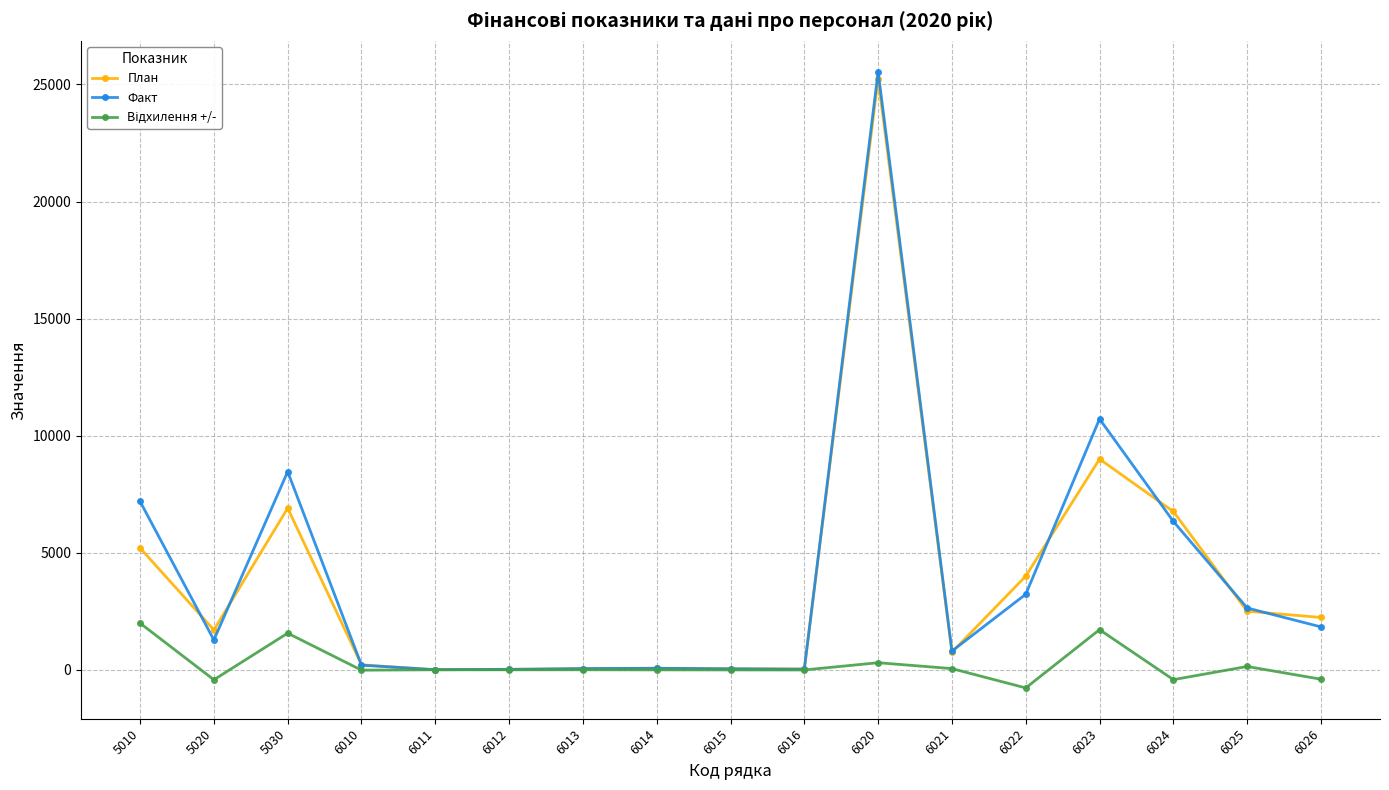

At how many categories does at least one series exceed 12854?

1